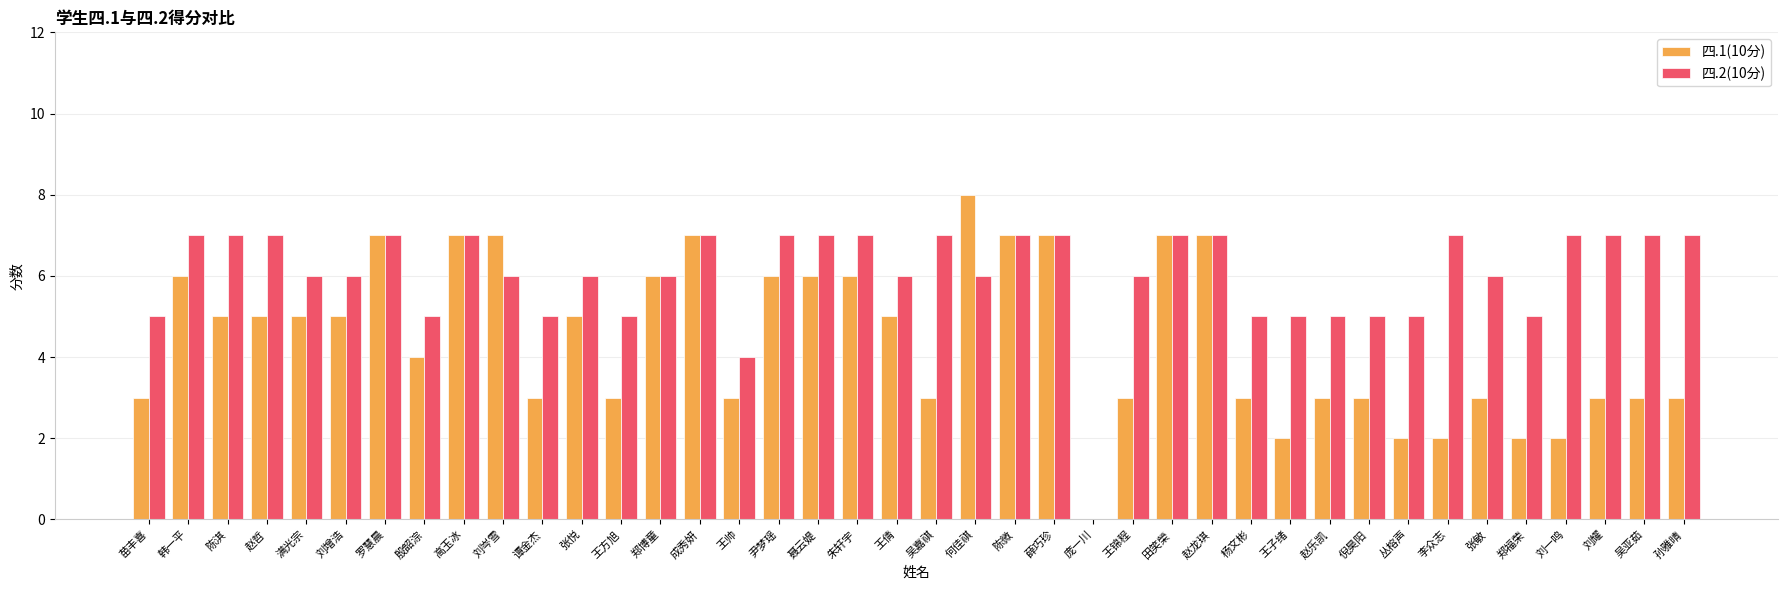

What is the greatest value displayed?

8